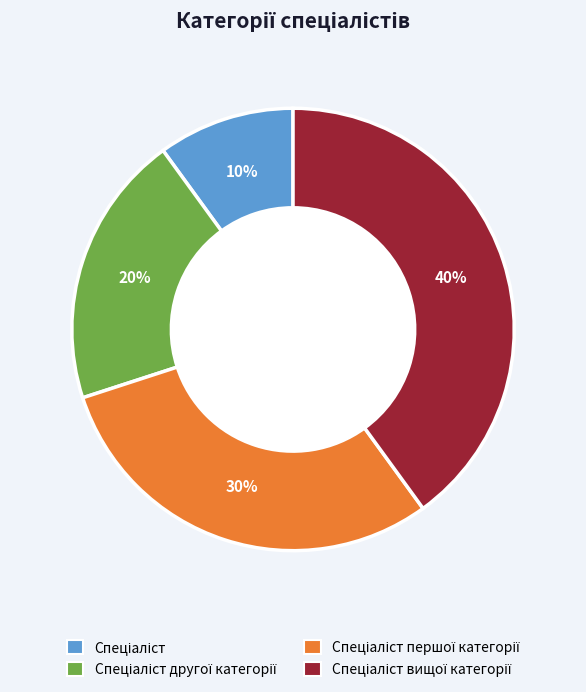

Count the number of slices in the pie.

4